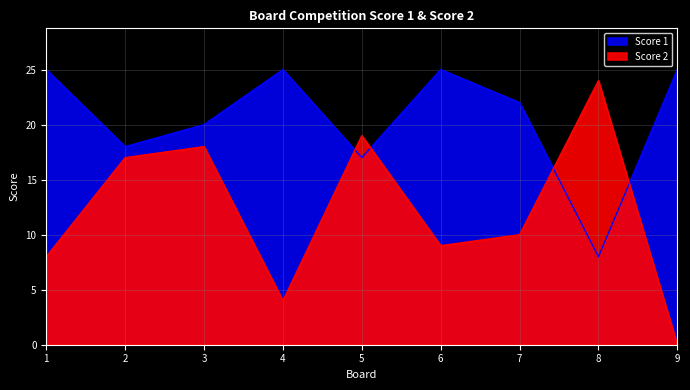

Which label corresponds to the largest value in the chart?

1